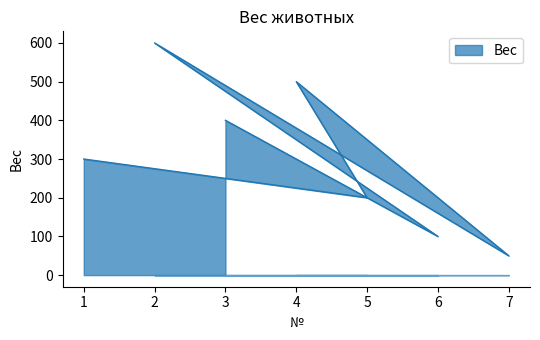

What is the average value?

307